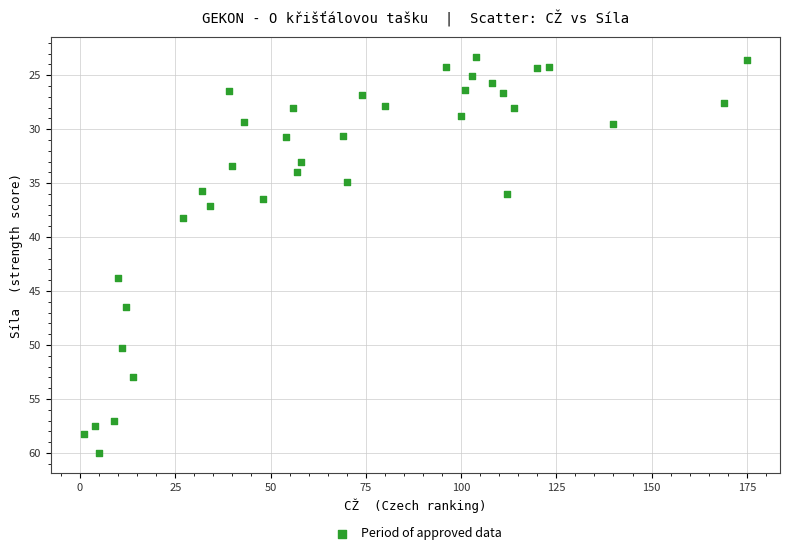

What is the range of Y values (max minus min)?

36.7